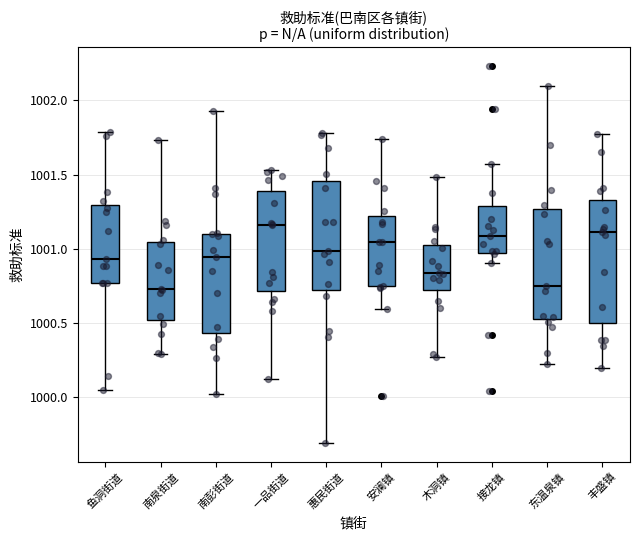

Reading left to right, transcribe this box plot: for each box, give where its median line is, the range the box spans, and where its two whiskers end, as read against the y-axis. The values are not printed on the chart, so give them approximately, as read against the axis.

鱼洞街道: median 1000.95, box 1000.75 to 1001.30, whiskers 1000.05 to 1001.80
南泉街道: median 1000.75, box 1000.50 to 1001.05, whiskers 1000.30 to 1001.75
南彭街道: median 1000.95, box 1000.45 to 1001.10, whiskers 1000.00 to 1001.95
一品街道: median 1001.15, box 1000.70 to 1001.40, whiskers 1000.10 to 1001.55
惠民街道: median 1001.00, box 1000.70 to 1001.45, whiskers 999.70 to 1001.80
安澜镇: median 1001.05, box 1000.75 to 1001.20, whiskers 1000.60 to 1001.75
木洞镇: median 1000.85, box 1000.70 to 1001.05, whiskers 1000.25 to 1001.50
接龙镇: median 1001.10, box 1000.95 to 1001.30, whiskers 1000.90 to 1001.55
东温泉镇: median 1000.75, box 1000.50 to 1001.25, whiskers 1000.20 to 1002.10
丰盛镇: median 1001.10, box 1000.50 to 1001.35, whiskers 1000.20 to 1001.75